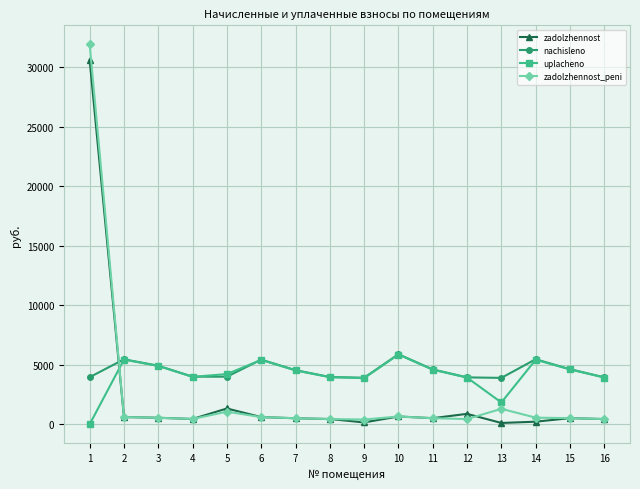

What is the average value of the uplacheno series?

4153.0